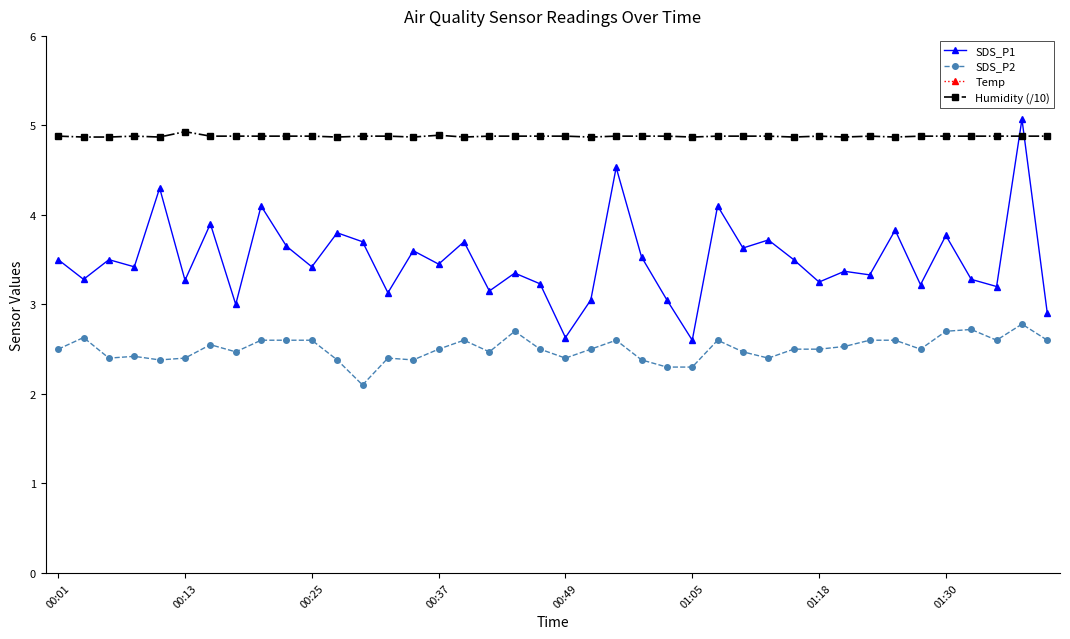

At which label does Temp reach its peak?

00:01